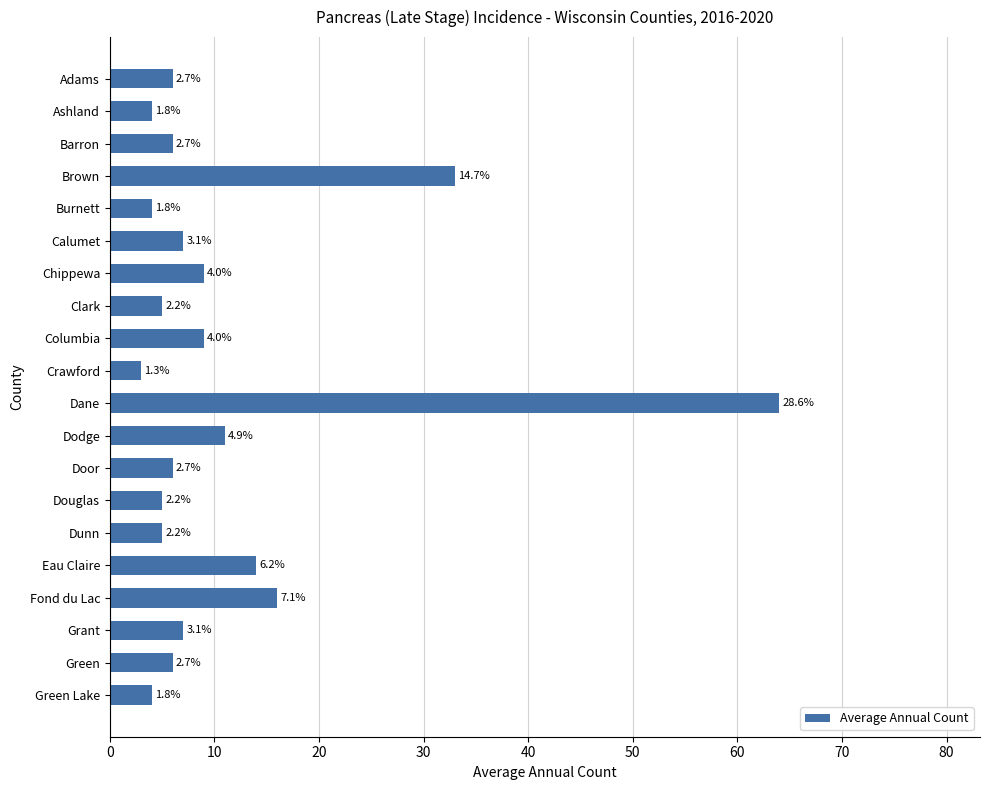

Does the chart contain any negative values?

No